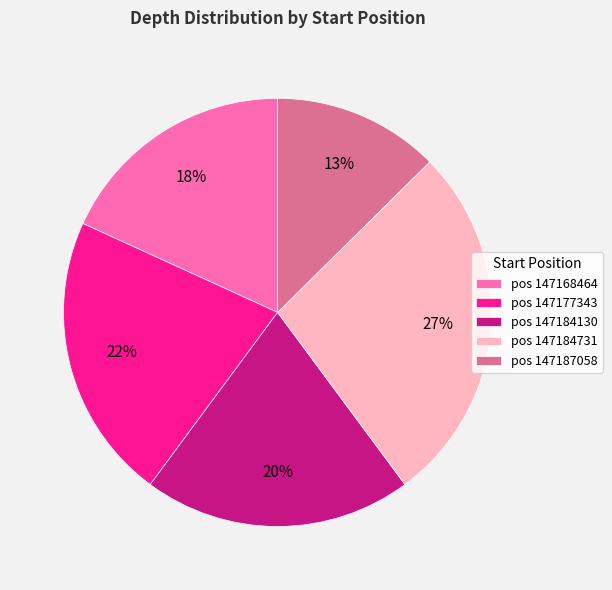

Is there a majority slice in this chart?

No